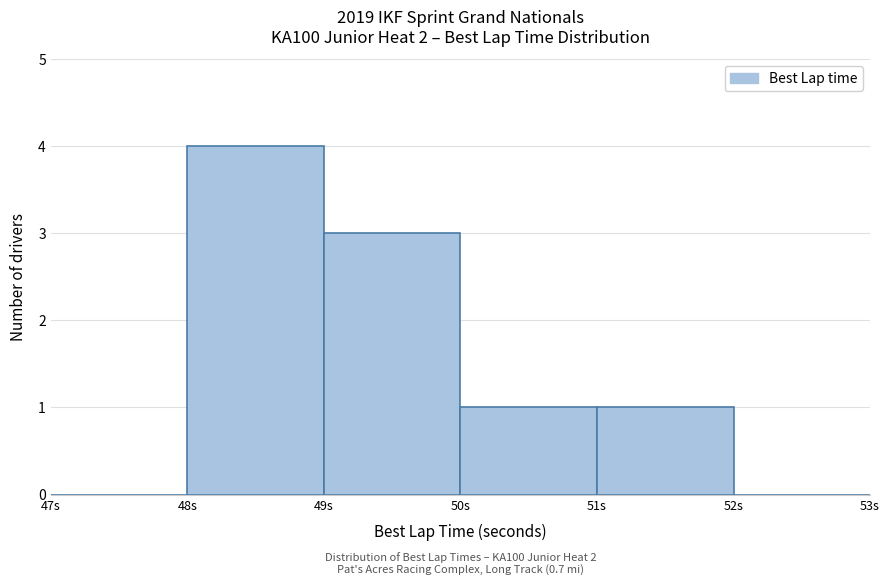

Over which range of the x-axis is the bar tallest?

48 to 49